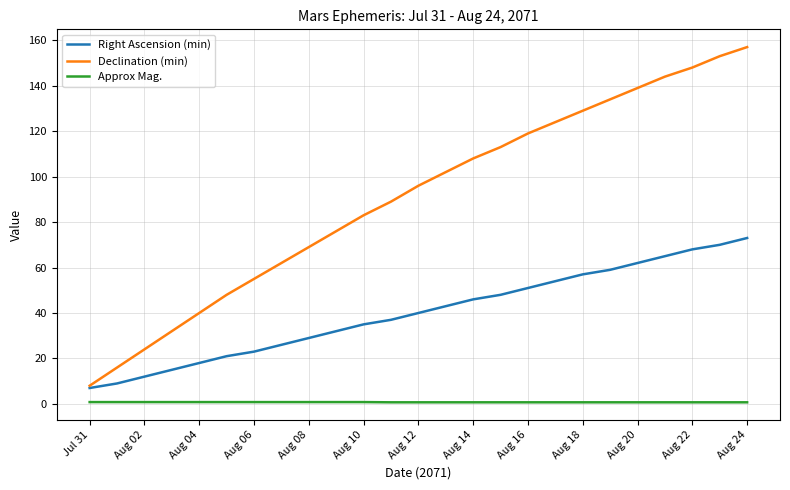

Which series has the largest total across all categories?

Declination (min)